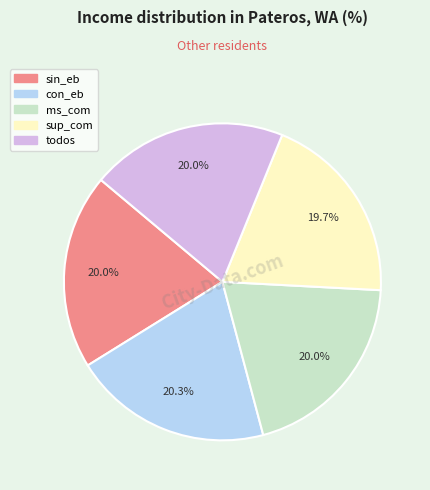

How many slices are in this pie chart?

5